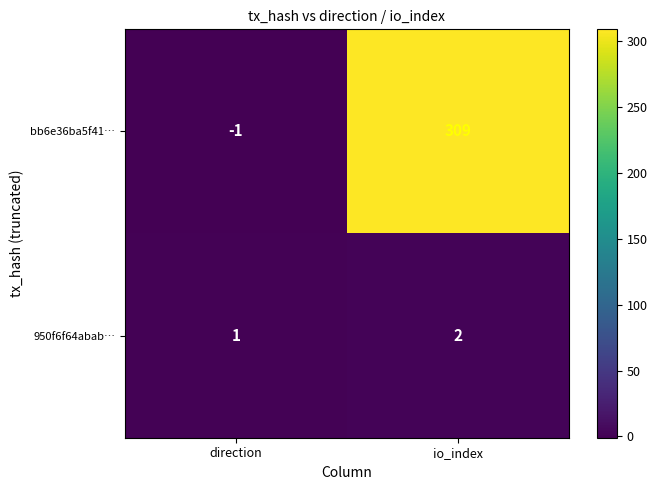

Rank the series by their maximum value, from highest to lowest.

bb6e36ba5f41…, 950f6f64abab…